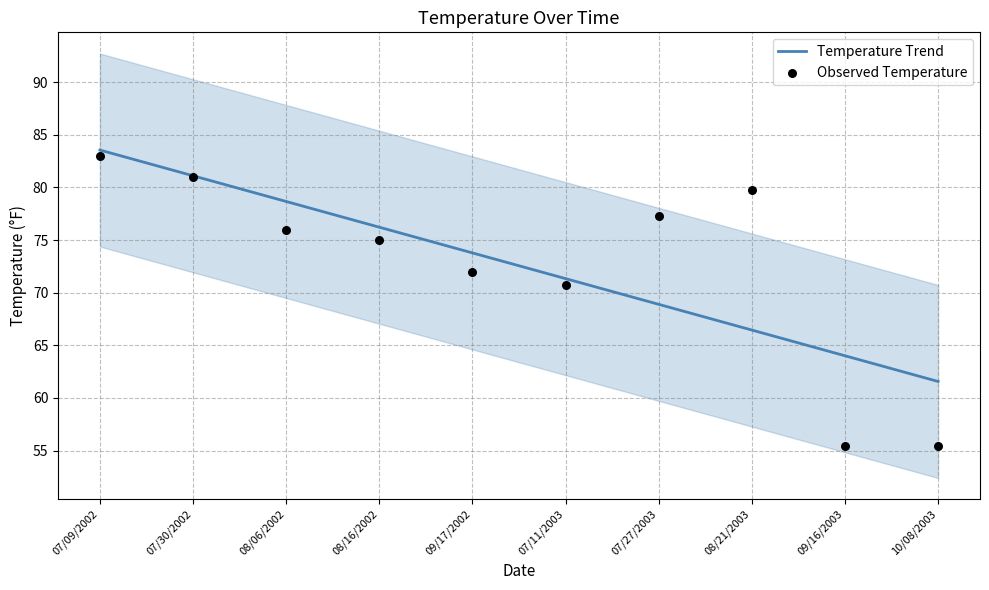

Which series reaches the minimum Y coordinate?

Observed Temperature